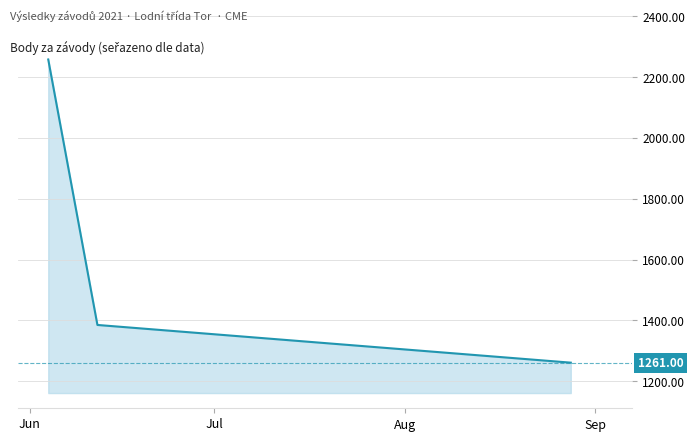

Reading left to right, what are all the values shown in this chart?

2258	1385	1261